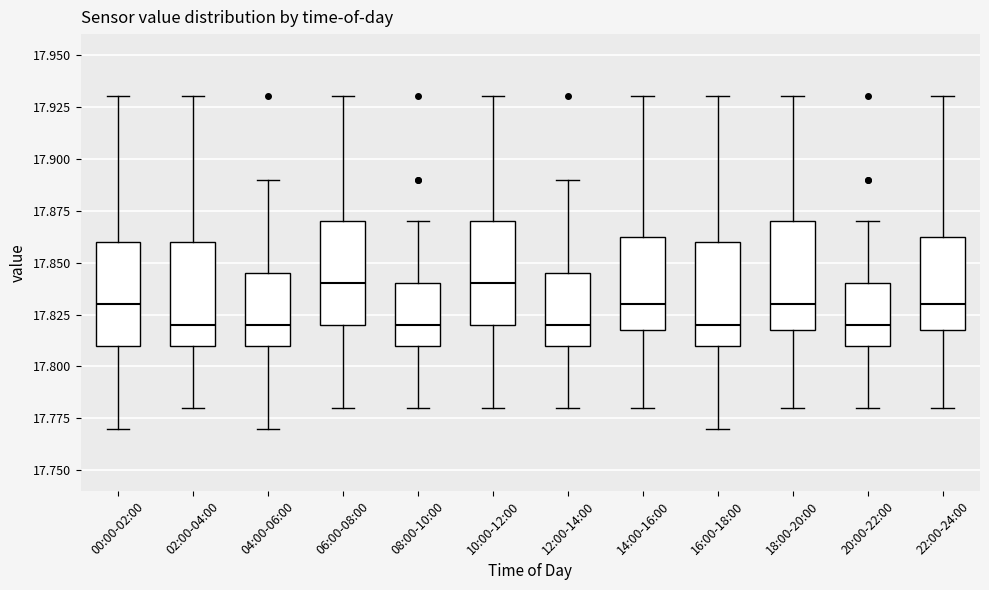

Reading left to right, transcribe this box plot: for each box, give where its median line is, the range the box spans, and where its two whiskers end, as read against the y-axis. The values are not printed on the chart, so give them approximately, as read against the axis.

00:00-02:00: median 17.830, box 17.810 to 17.860, whiskers 17.770 to 17.930
02:00-04:00: median 17.820, box 17.810 to 17.860, whiskers 17.780 to 17.930
04:00-06:00: median 17.820, box 17.810 to 17.845, whiskers 17.770 to 17.890
06:00-08:00: median 17.840, box 17.820 to 17.870, whiskers 17.780 to 17.930
08:00-10:00: median 17.820, box 17.810 to 17.840, whiskers 17.780 to 17.870
10:00-12:00: median 17.840, box 17.820 to 17.870, whiskers 17.780 to 17.930
12:00-14:00: median 17.820, box 17.810 to 17.845, whiskers 17.780 to 17.890
14:00-16:00: median 17.830, box 17.820 to 17.865, whiskers 17.780 to 17.930
16:00-18:00: median 17.820, box 17.810 to 17.860, whiskers 17.770 to 17.930
18:00-20:00: median 17.830, box 17.820 to 17.870, whiskers 17.780 to 17.930
20:00-22:00: median 17.820, box 17.810 to 17.840, whiskers 17.780 to 17.870
22:00-24:00: median 17.830, box 17.820 to 17.865, whiskers 17.780 to 17.930